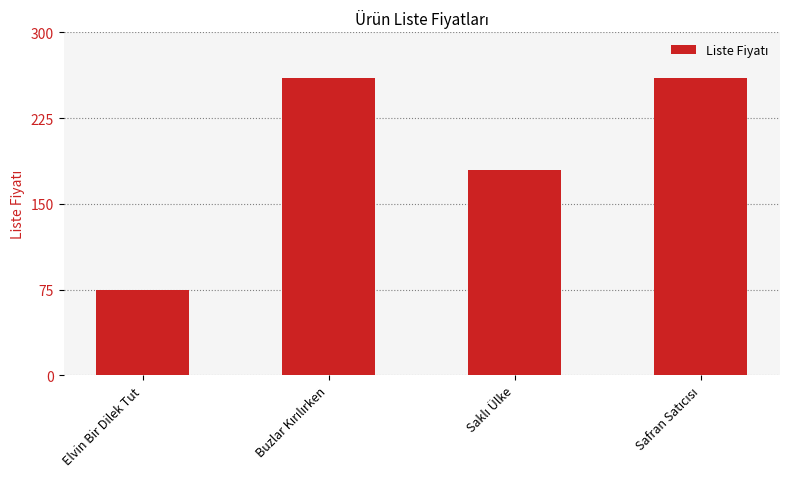

Does the chart contain stacked bars?

No